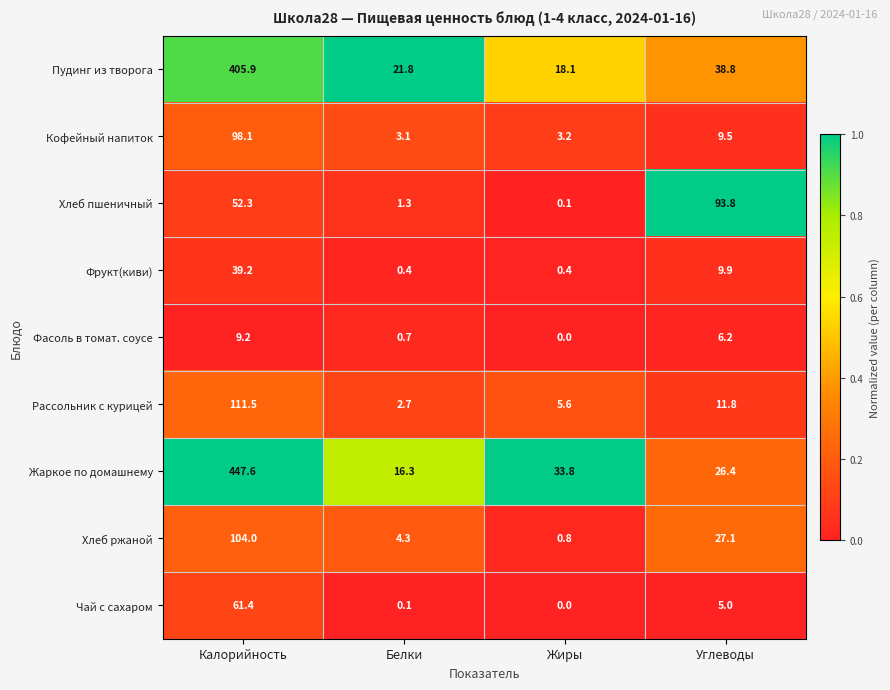

What is the total value across all series at Углеводы?

228.5